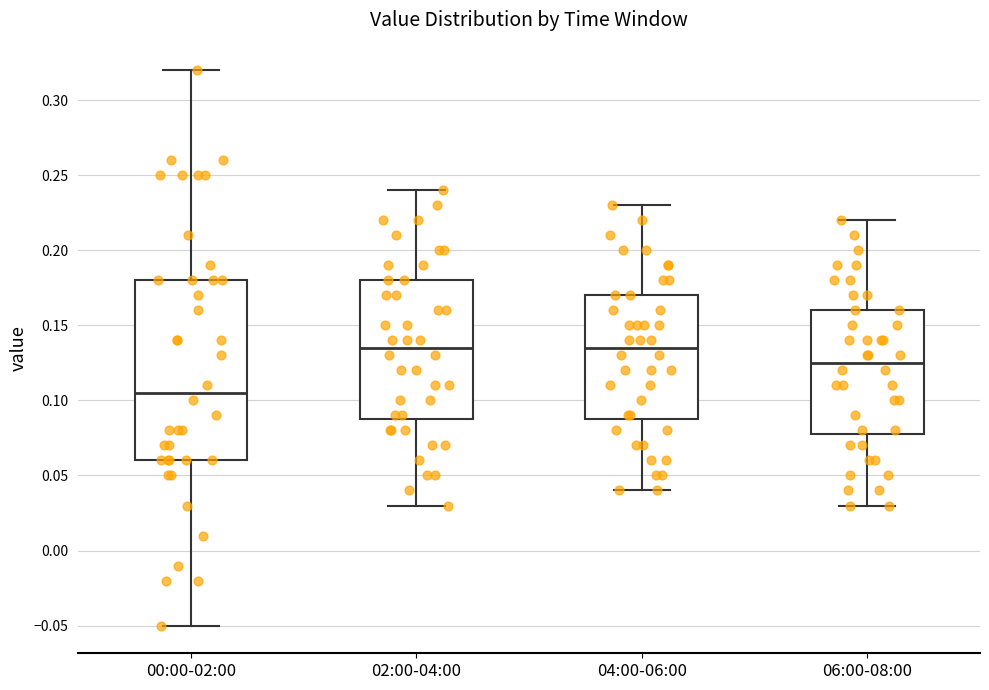

Comparing the boxes themselves (not the whiskers), which one is the tallest?

00:00-02:00